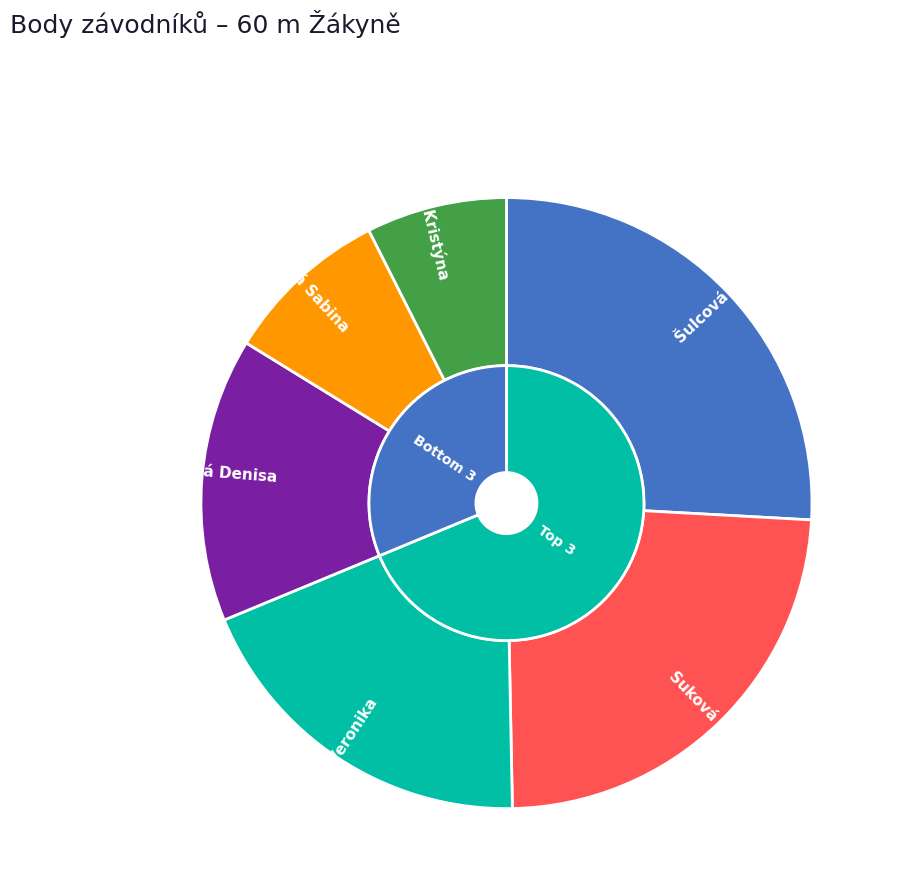

To the nearest percent, what is the combined percentage of Suková Anna and Strnadová Denisa?

39%